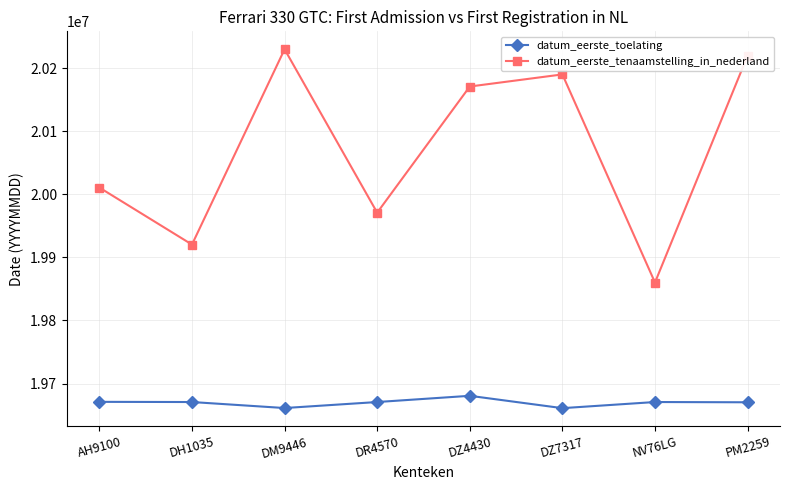

What is the difference between the maximum and minimum values in the datum_eerste_tenaamstelling_in_nederland series?

369982